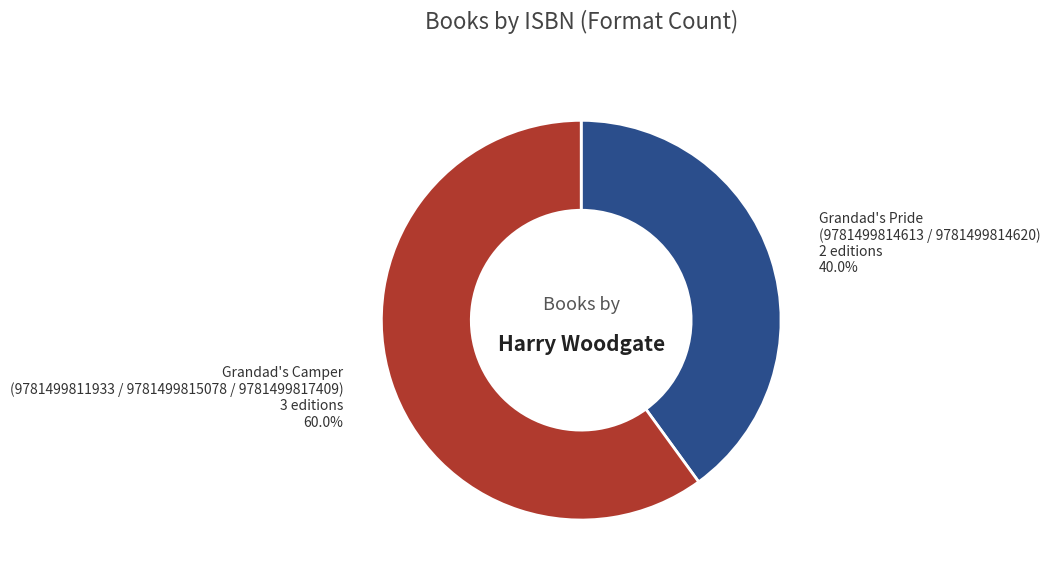

Rank the categories by value from lowest to highest.

Grandad's Pride (9781499814613 / 9781499814620), Grandad's Camper (9781499811933 / 9781499815078 / 9781499817409)